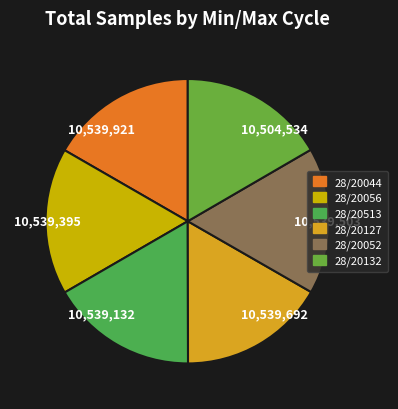

To the nearest percent, what percentage of the pie is 28/20056?

17%